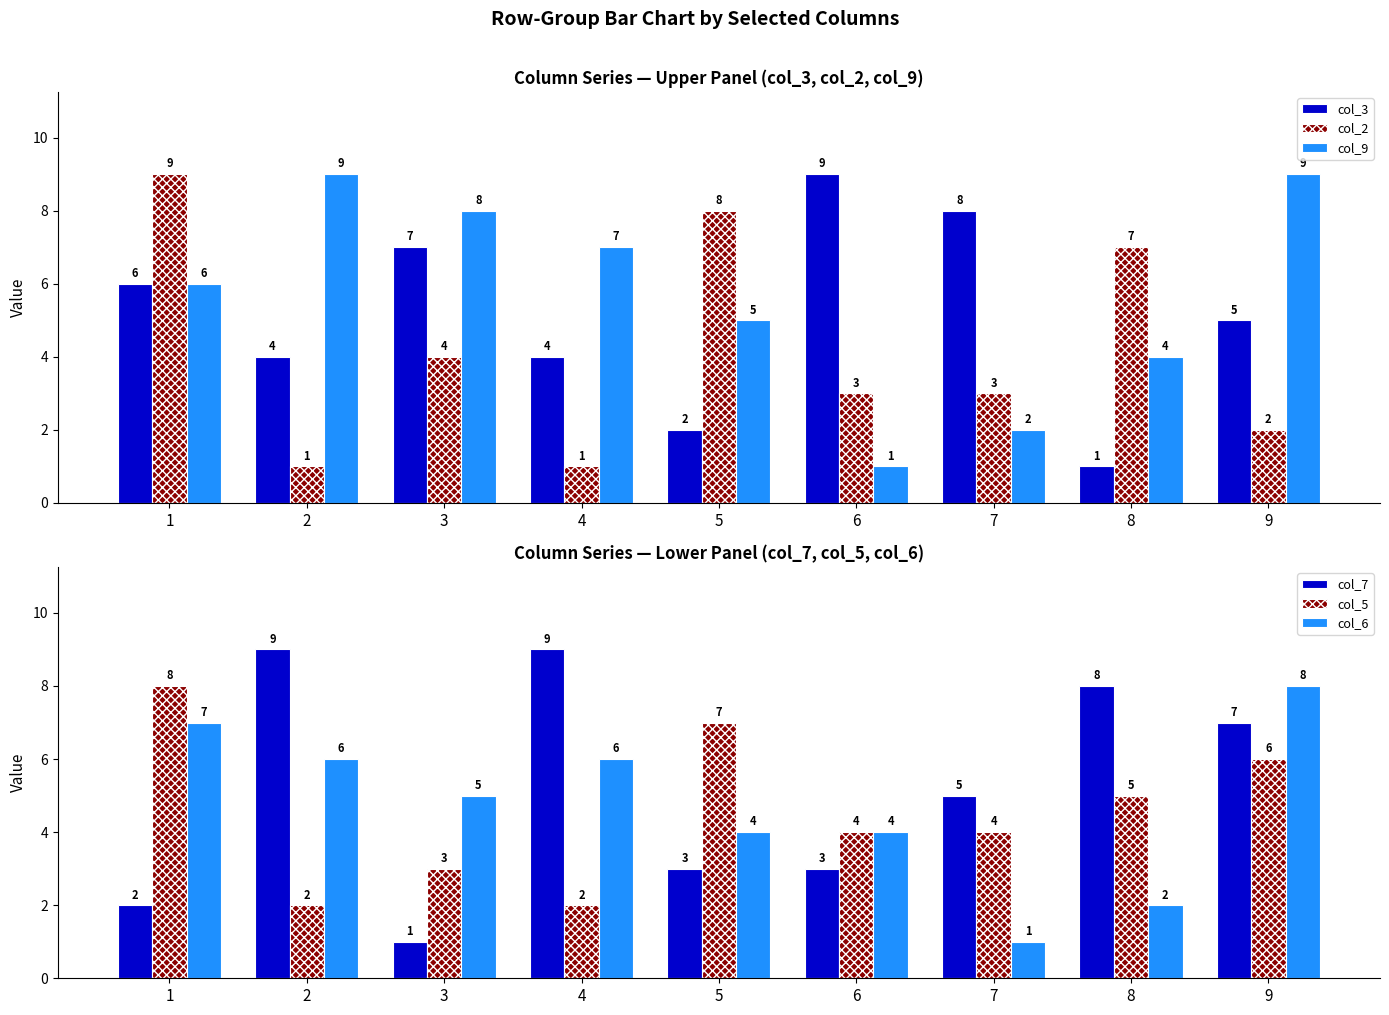

Reading left to right, extract all data points from this chart.

col_3: 1=6	2=4	3=7	4=4	5=2	6=9	7=8	8=1	9=5
col_2: 1=9	2=1	3=4	4=1	5=8	6=3	7=3	8=7	9=2
col_9: 1=6	2=9	3=8	4=7	5=5	6=1	7=2	8=4	9=9
col_7: 1=2	2=9	3=1	4=9	5=3	6=3	7=5	8=8	9=7
col_5: 1=8	2=2	3=3	4=2	5=7	6=4	7=4	8=5	9=6
col_6: 1=7	2=6	3=5	4=6	5=4	6=4	7=1	8=2	9=8